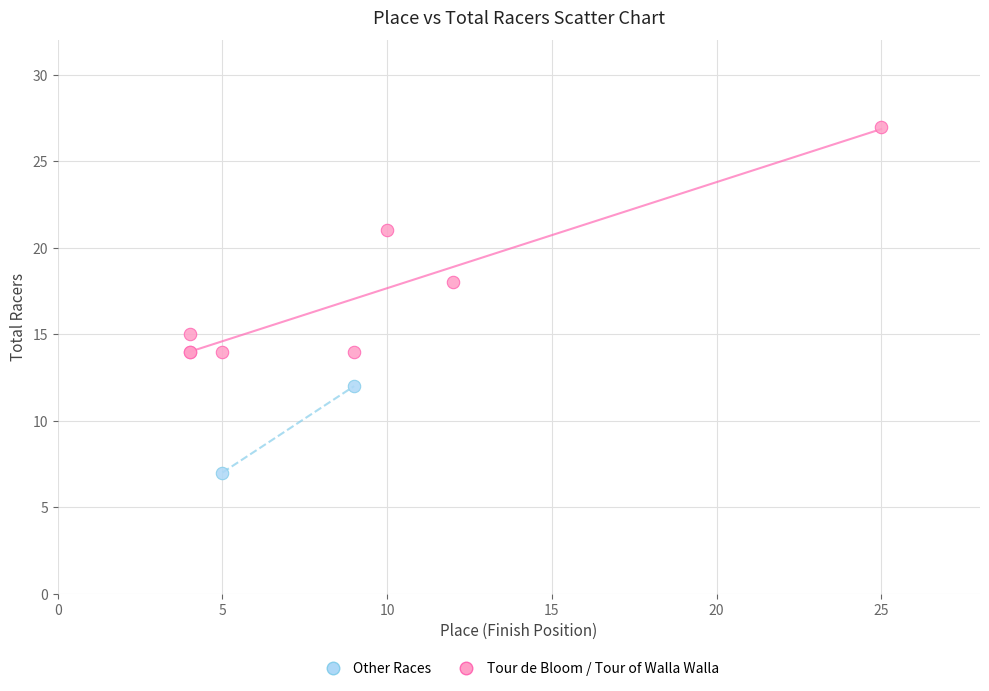

What are all the series names shown in the legend?

Other Races, Tour de Bloom / Tour of Walla Walla